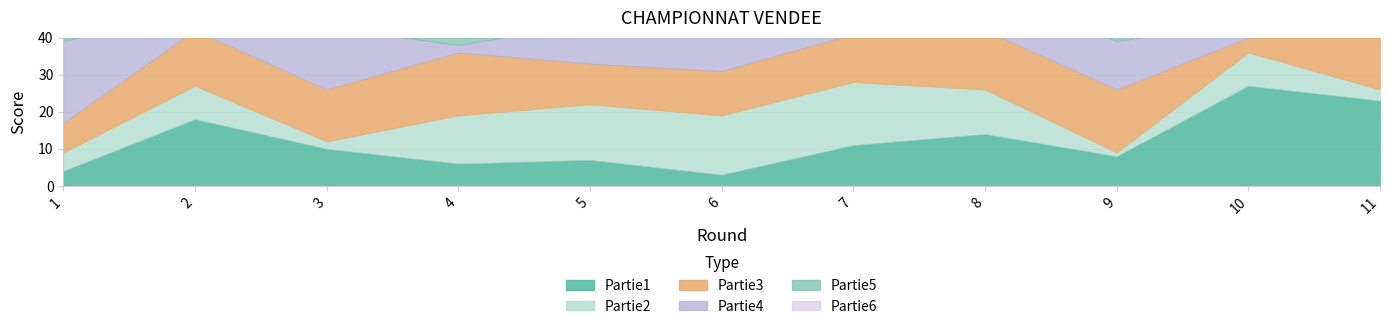

How many data points does each series have?

11